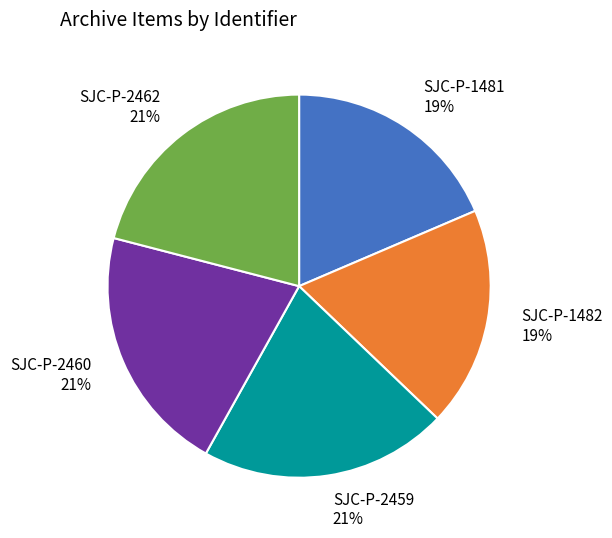

What percentage is the SJC-P-1481 slice, to the nearest percent?

19%